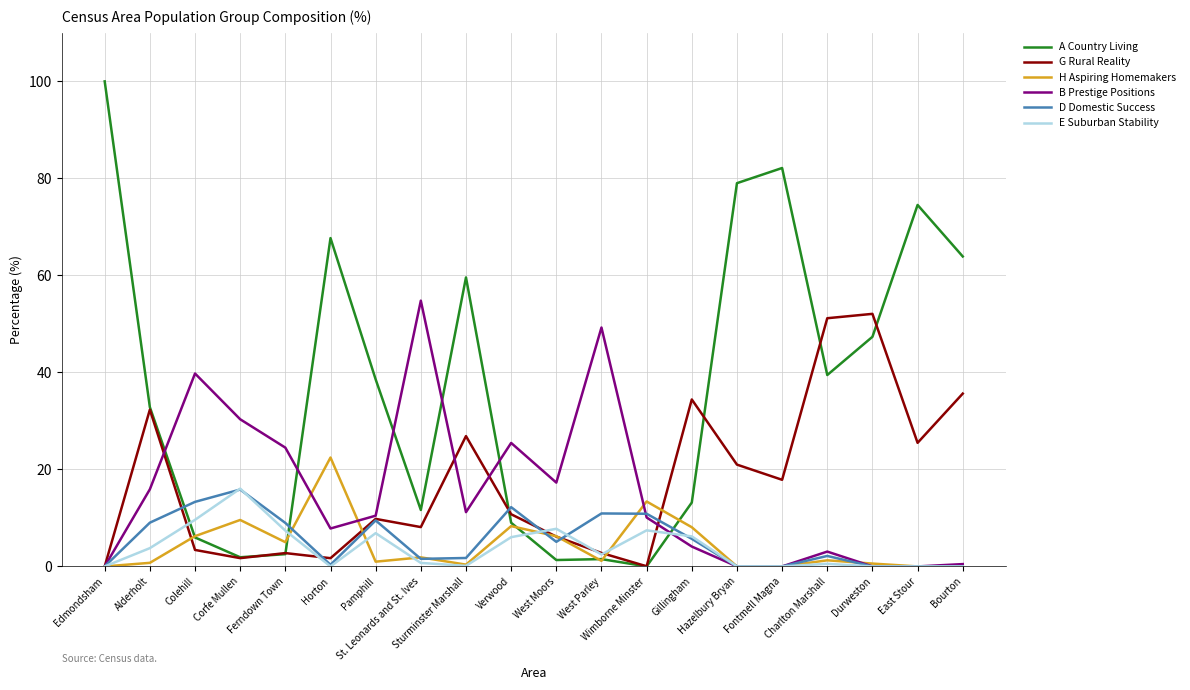

Is this an area chart (filled region under the line)?

No